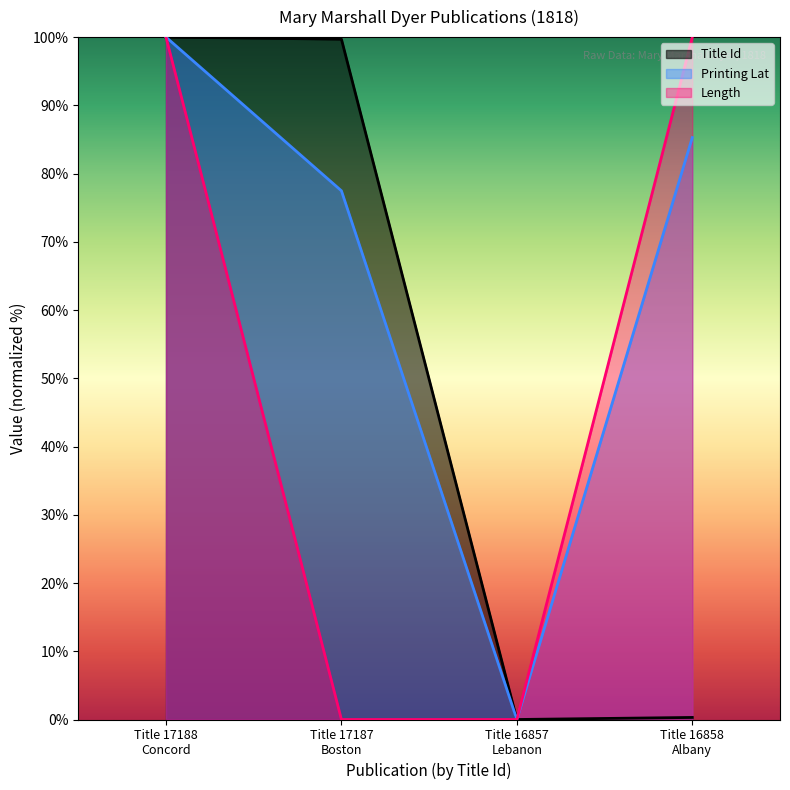

Between Title 17187
Boston and Title 16858
Albany, which is larger?

Title 17187
Boston